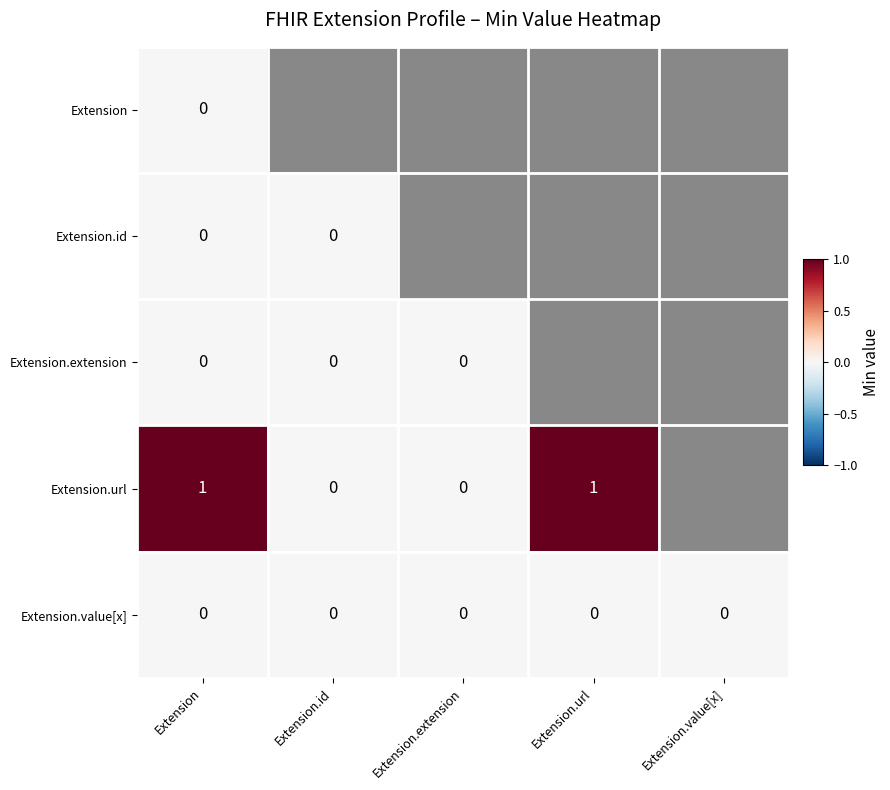

List the labels in order of Extension.id value, largest first.

Extension, Extension.id, Extension.extension, Extension.url, Extension.value[x]